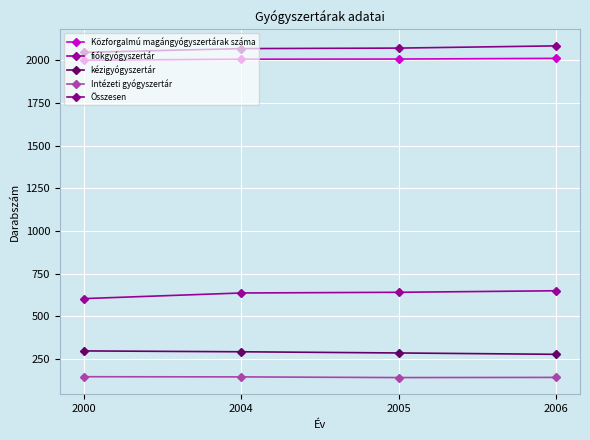

Reading left to right, what are all the values shown in this chart?

Közforgalmú magángyógyszertárak száma: 2000=1999	2004=2005	2005=2006	2006=2010
fiókgyógyszertár: 2000=604	2004=637	2005=641	2006=650
kézigyógyszertár: 2000=298	2004=293	2005=286	2006=278
Intézeti gyógyszertár: 2000=147	2004=146	2005=142	2006=143
Összesen: 2000=2045	2004=2067	2005=2070	2006=2083